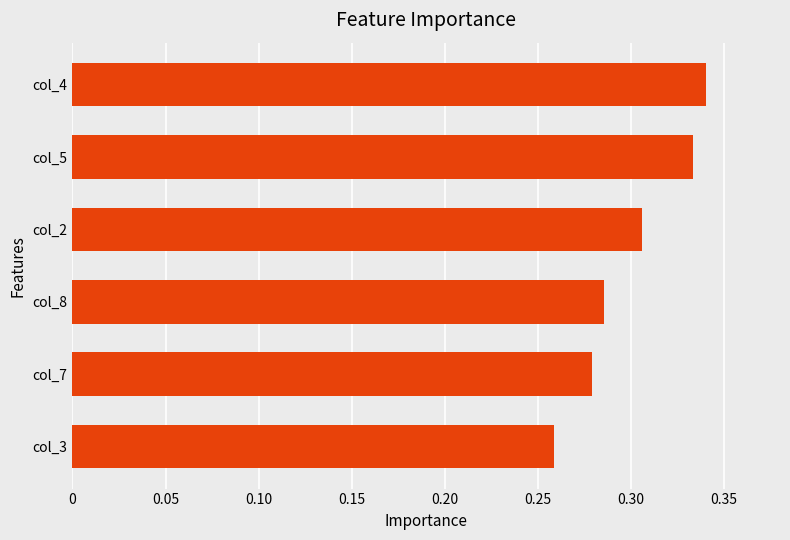

Which has a higher value, col_7 or col_3?

col_7